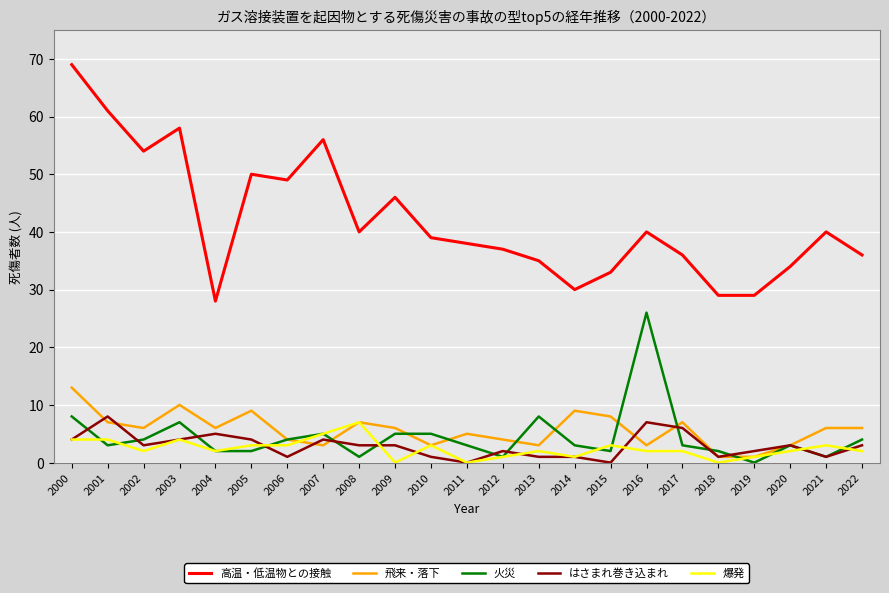

Does the chart display data point markers on the line(s)?

No